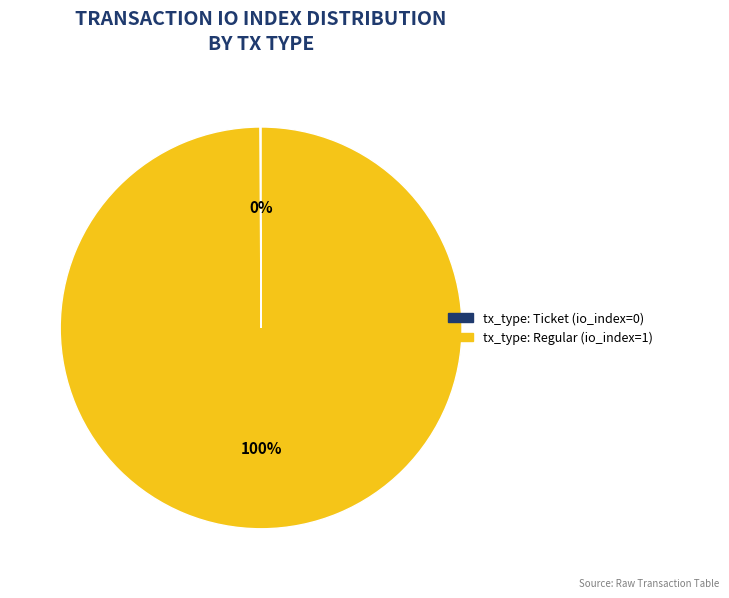

What is the largest slice in the pie chart?

tx_type: Regular (io_index=1)